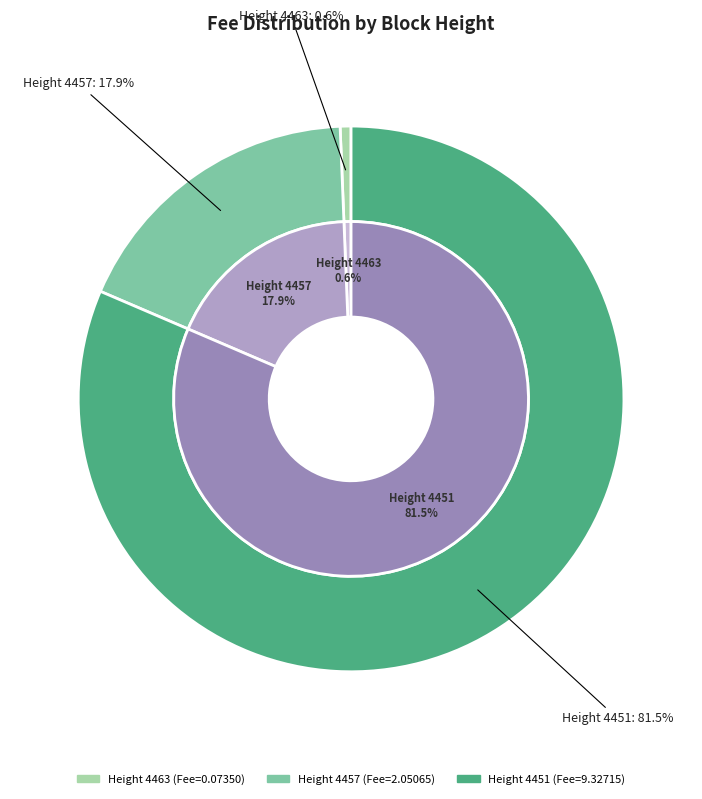

To the nearest percent, what is the combined percentage of 4457 and 4451?

99%